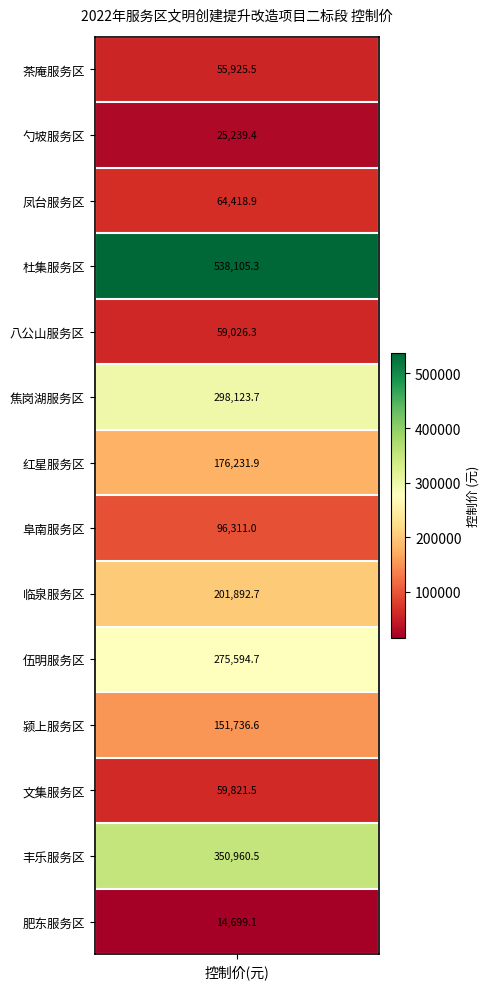

Reading right to left, list all the values displayed in this chart.

14699.1	350960.5	59821.5	151736.6	275594.7	201892.7	96311.0	176231.9	298123.7	59026.3	538105.3	64418.9	25239.4	55925.5